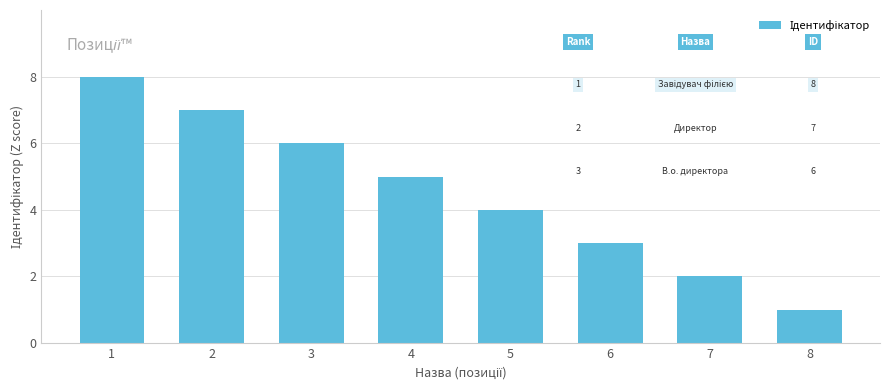

The chart shows a value of 7 at 4. True or false?

False